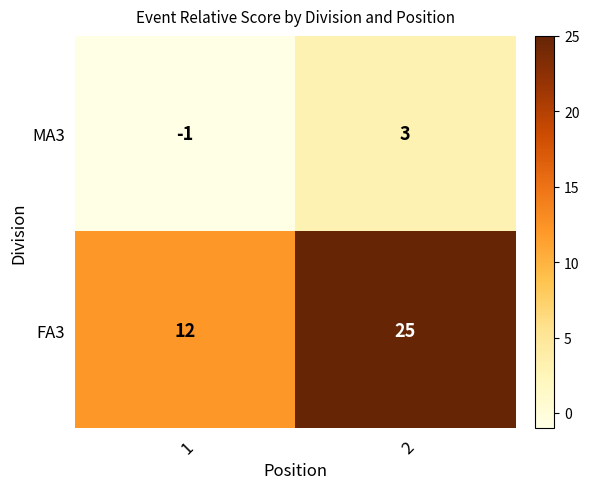

What is the spread (max minus min) of values at 2?

22